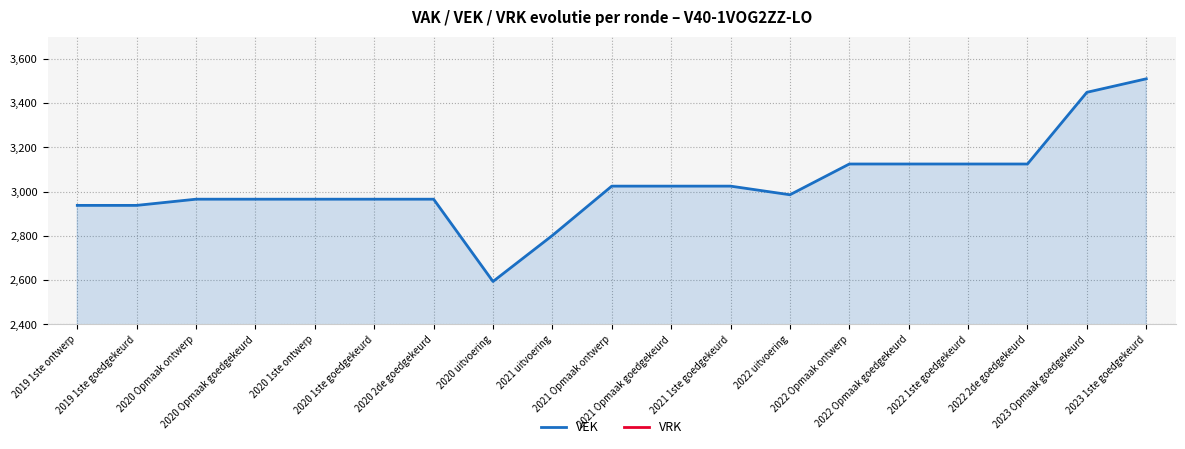

True or false: VRK and VEK intersect in this chart.

False